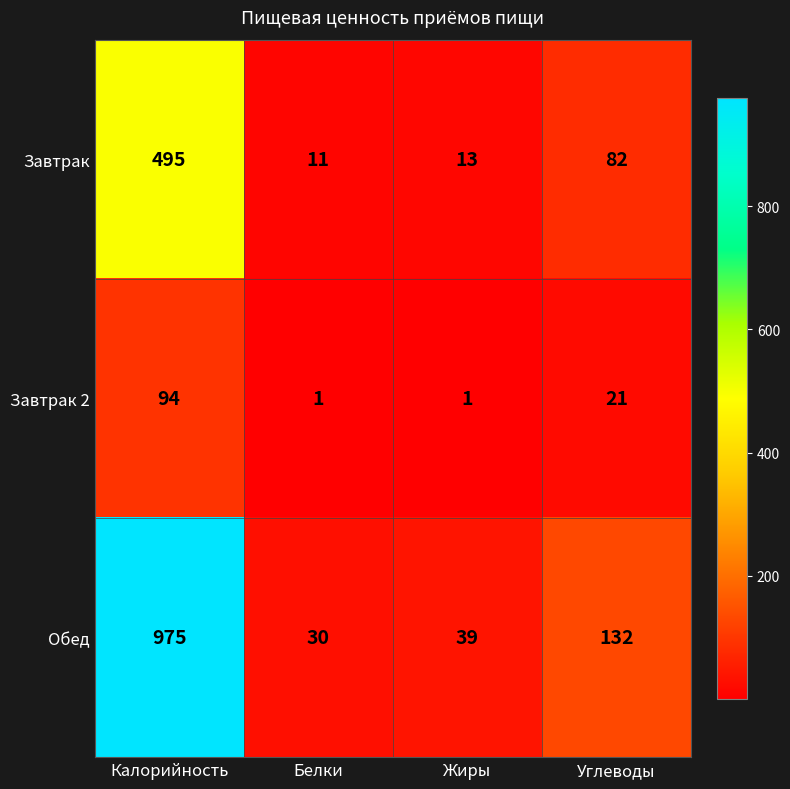

What is the minimum value for Завтрак?

11